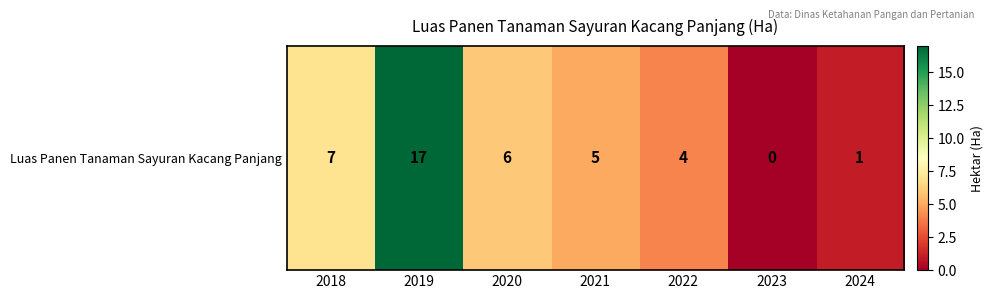

Rank the categories by value from highest to lowest.

2019, 2018, 2020, 2021, 2022, 2024, 2023